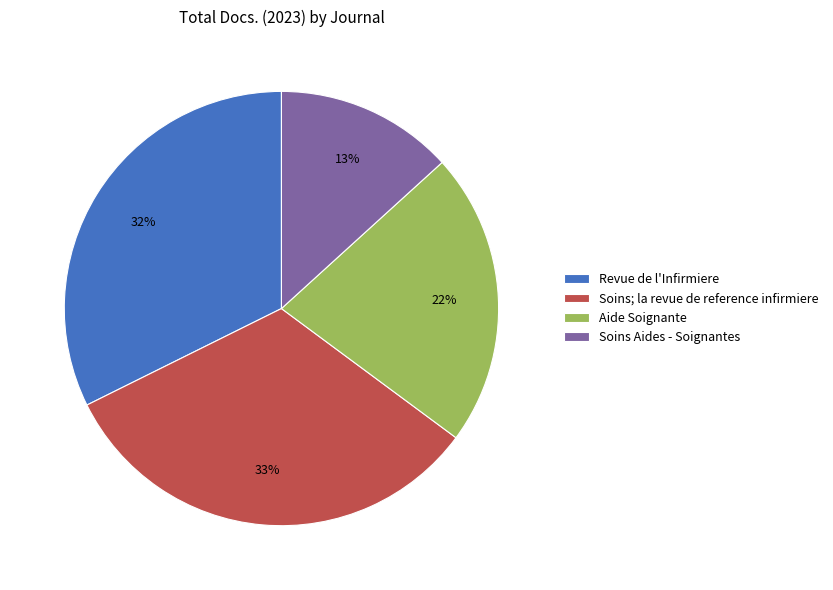

Which has a higher value, Soins; la revue de reference infirmiere or Aide Soignante?

Soins; la revue de reference infirmiere